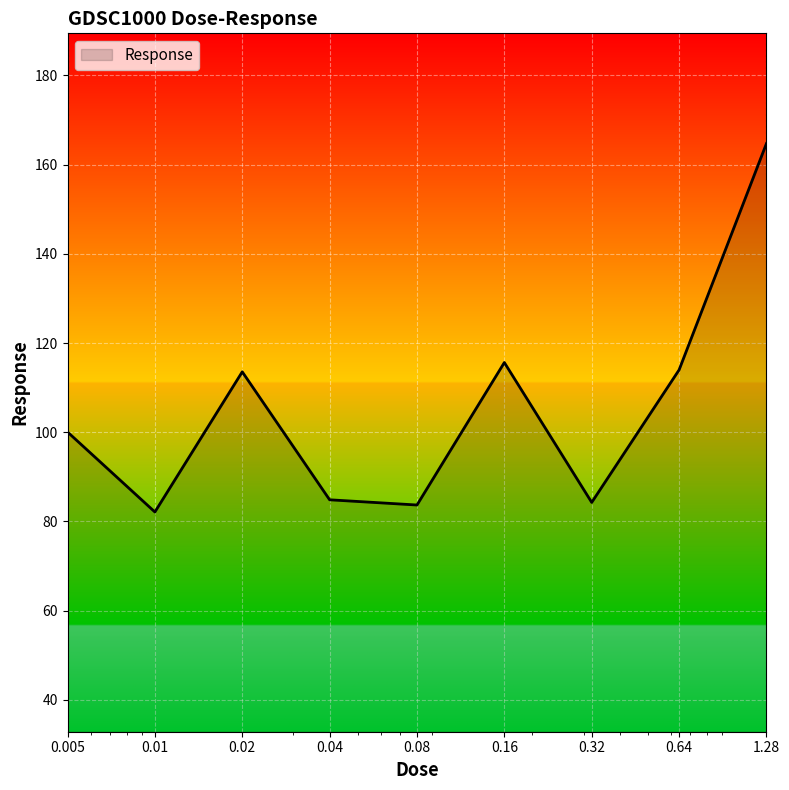

What is the difference between the maximum and minimum values?

82.6